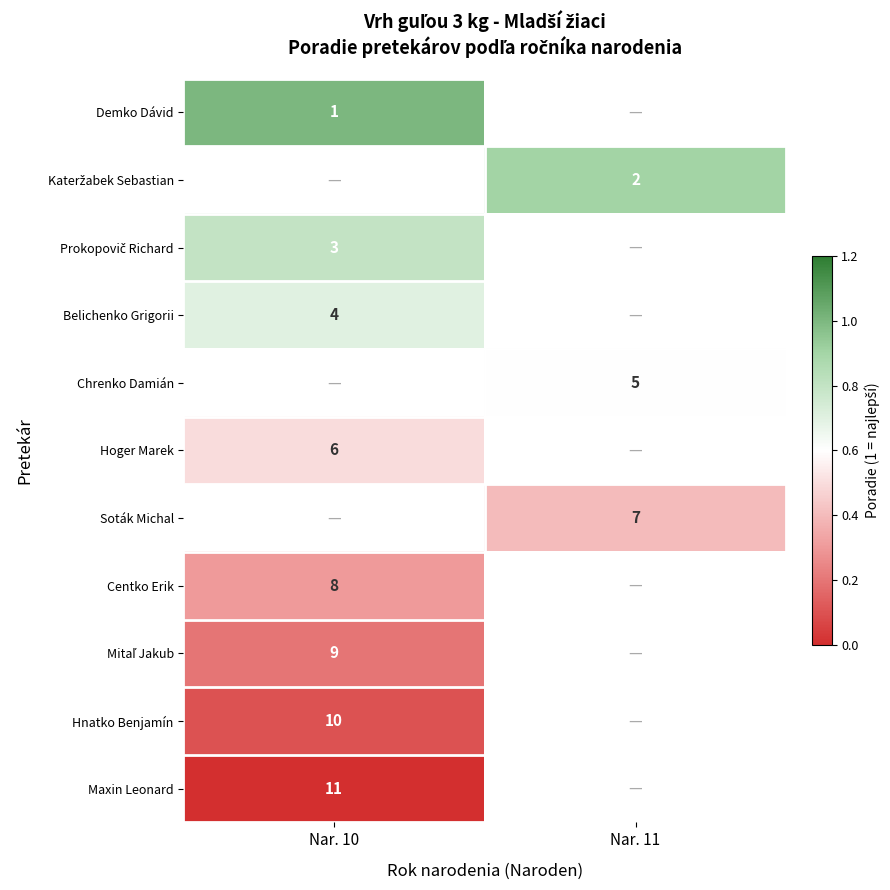

Count the number of data series in this chart.

11